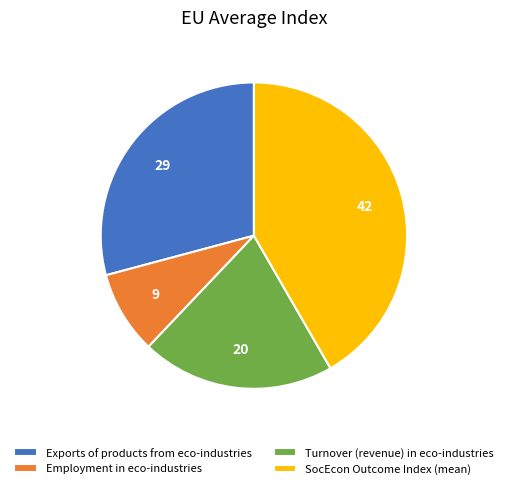

The Turnover (revenue) in eco-industries slice represents 20% of the pie. True or false?

True